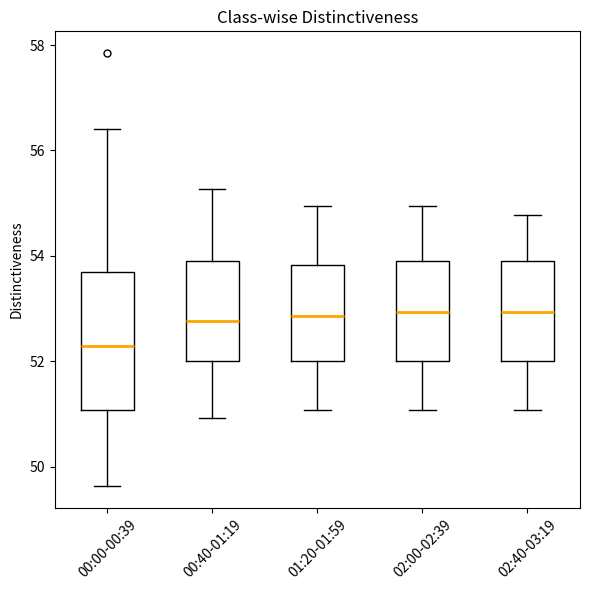

Reading left to right, transcribe this box plot: for each box, give where its median line is, the range the box spans, and where its two whiskers end, as read against the y-axis. The values are not printed on the chart, so give them approximately, as read against the axis.

00:00-00:39: median 52.2, box 51.0 to 53.8, whiskers 49.6 to 56.4
00:40-01:19: median 52.8, box 52.0 to 54.0, whiskers 51.0 to 55.2
01:20-01:59: median 52.8, box 52.0 to 53.8, whiskers 51.0 to 55.0
02:00-02:39: median 53.0, box 52.0 to 54.0, whiskers 51.0 to 55.0
02:40-03:19: median 53.0, box 52.0 to 54.0, whiskers 51.0 to 54.8